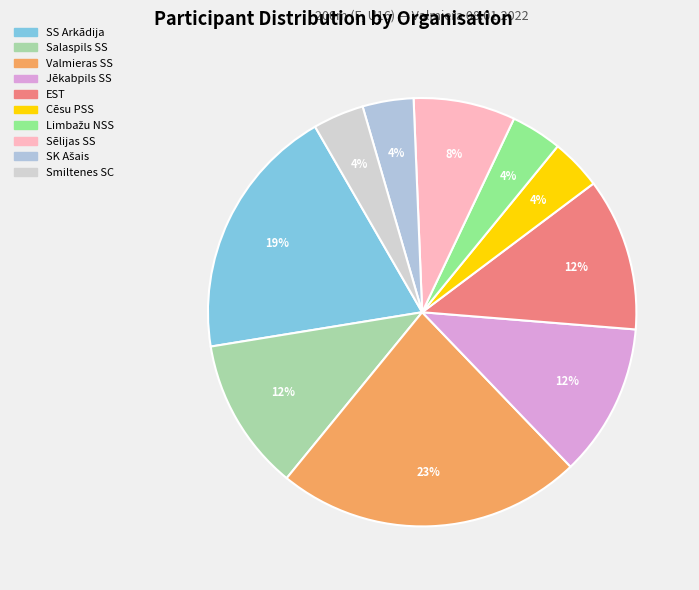

What is the ratio of the value at Limbažu NSS to the value at Cēsu PSS?

1.0